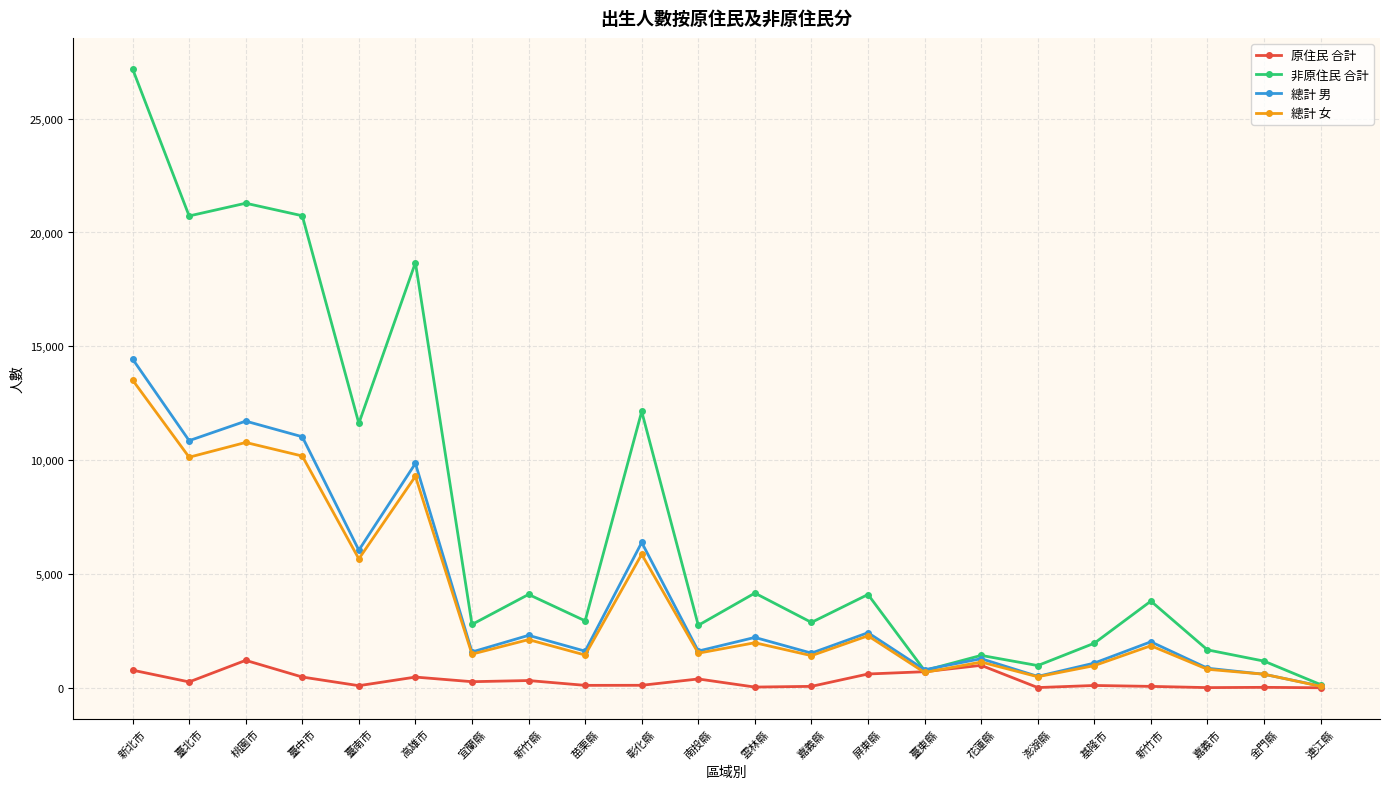

Which category has the lowest value in the 總計 女 series?

連江縣